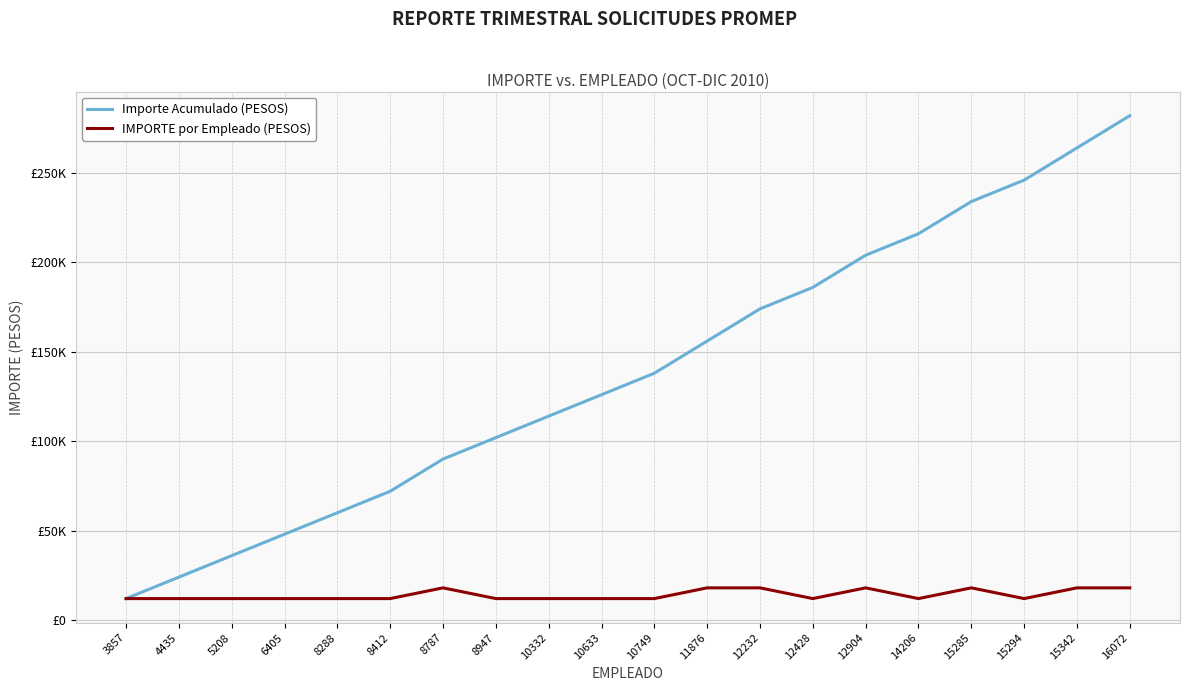

Is this an area chart (filled region under the line)?

No